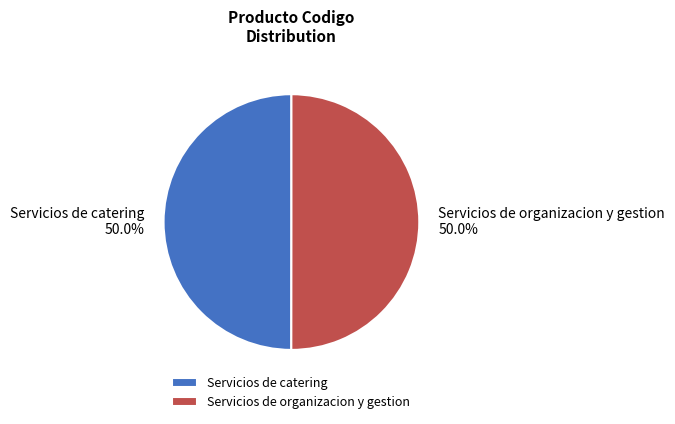

What portion of the pie excludes Servicios de organizacion y gestion?

50.0%